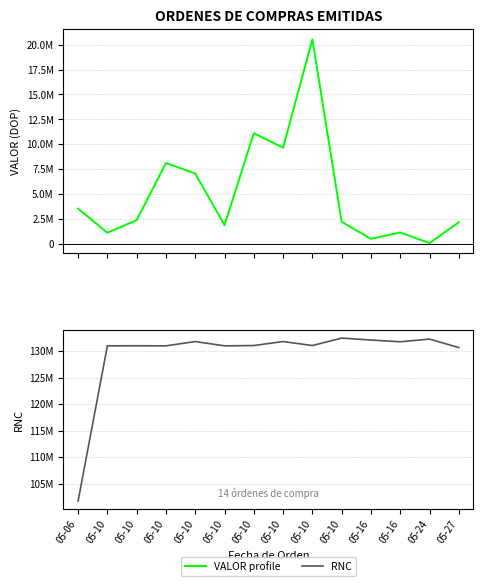

Which series has the largest total across all categories?

RNC